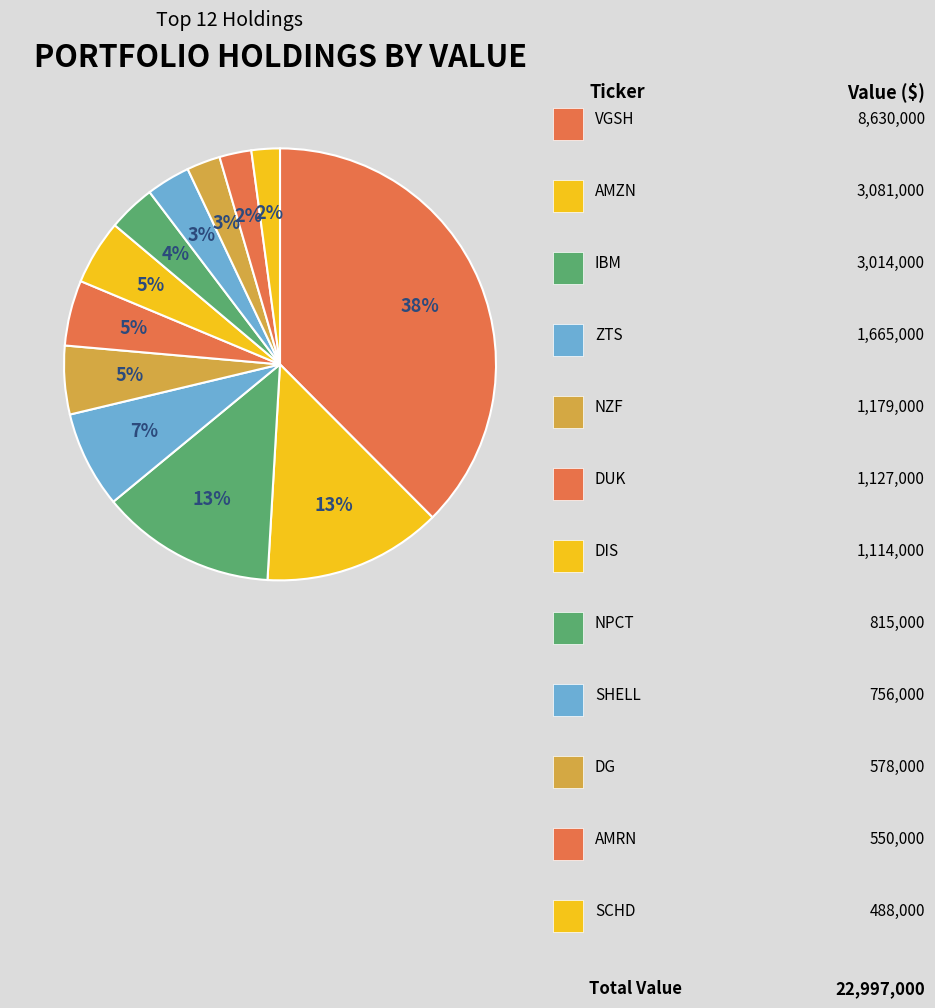

How many slices are in this pie chart?

12